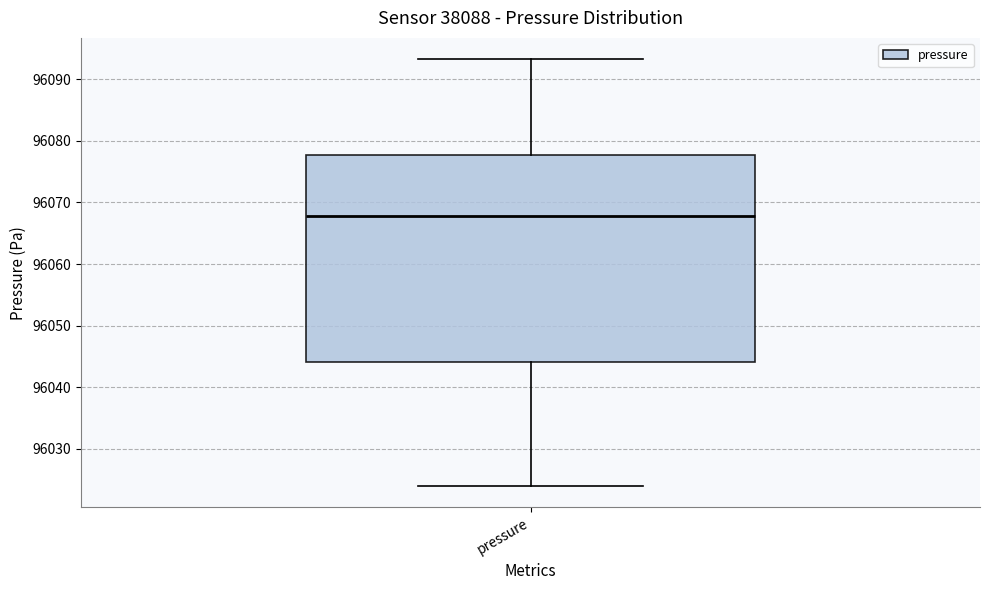

Where does the median line of the box for pressure sit on the y-axis? The values are not printed on the chart, so give them approximately, as read against the axis.

96068